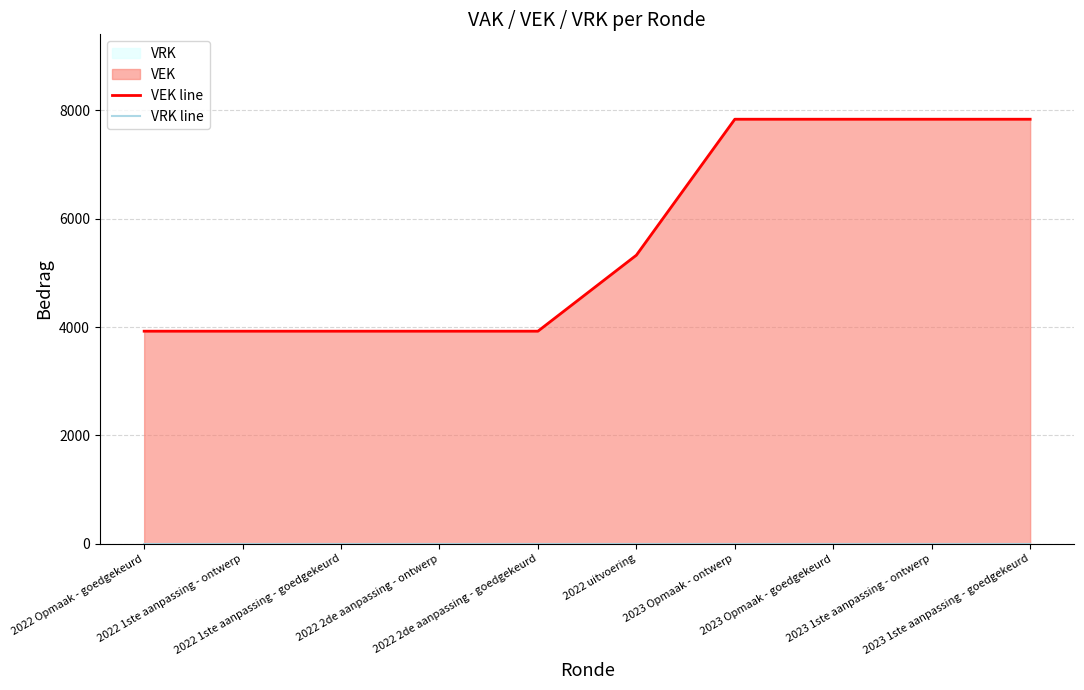

What is the spread (max minus min) of values at 2022 2de aanpassing - ontwerp?

3923